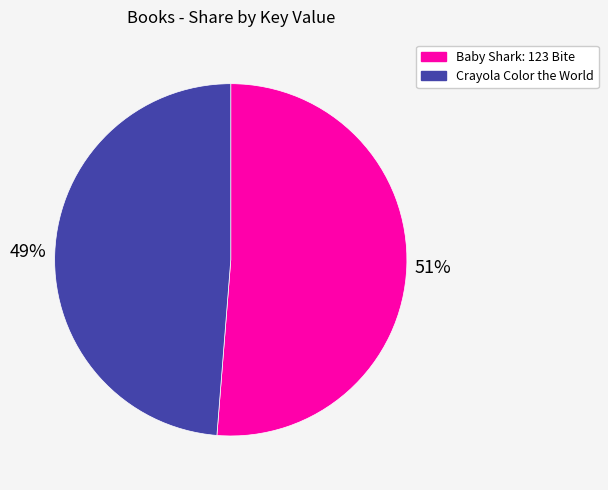

Is there a majority slice in this chart?

Yes